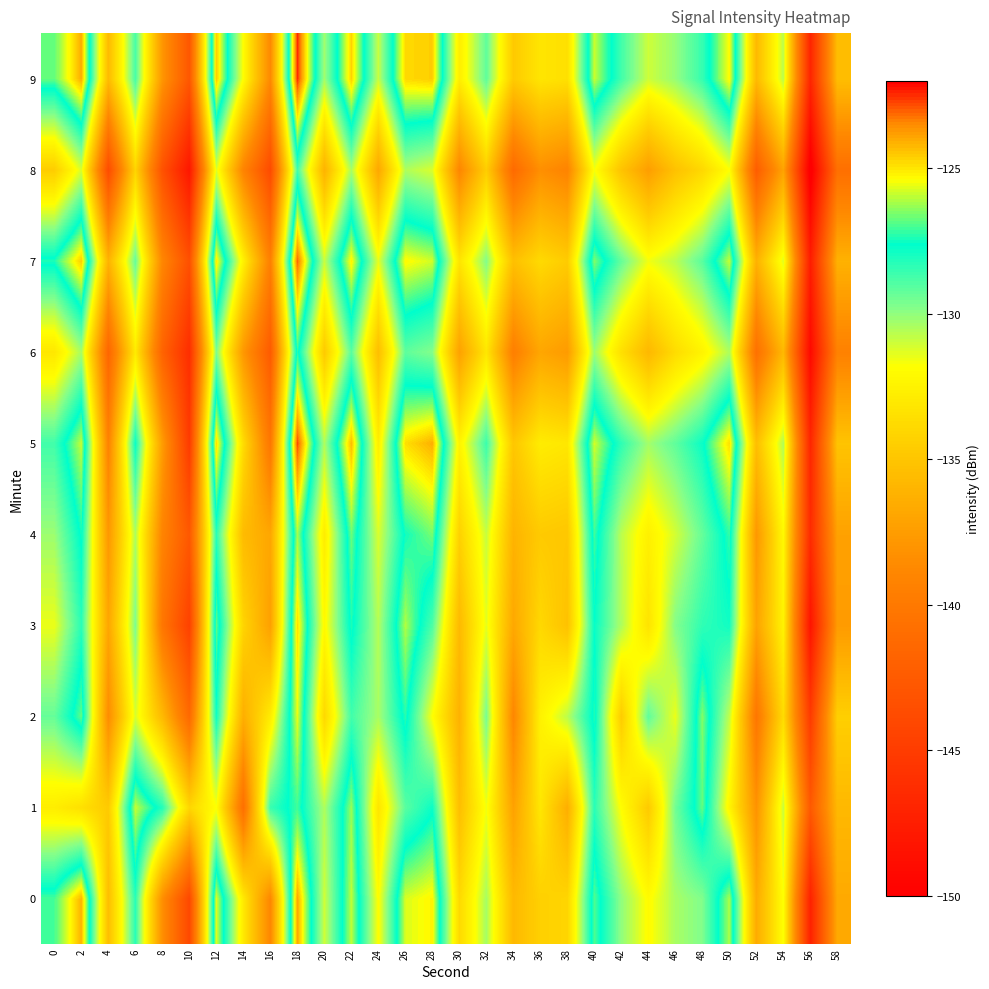

At which category is the sum across all series the highest?

18